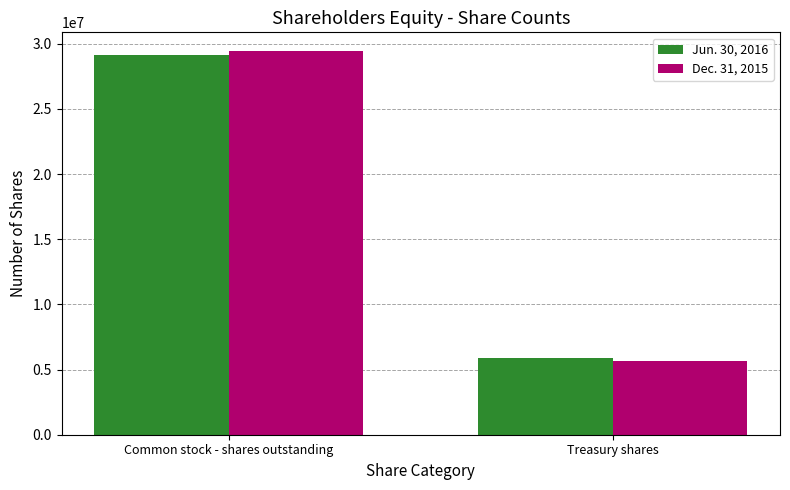

Which series has the largest range (max minus min)?

Dec. 31, 2015